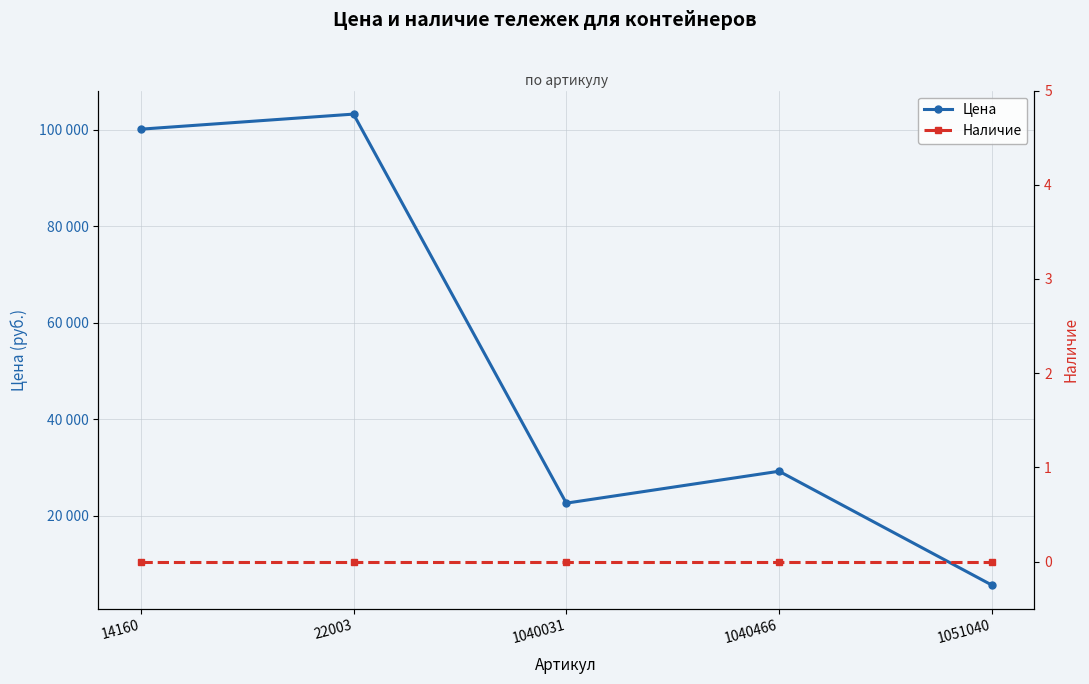

What are all the series names shown in the legend?

Цена, Наличие